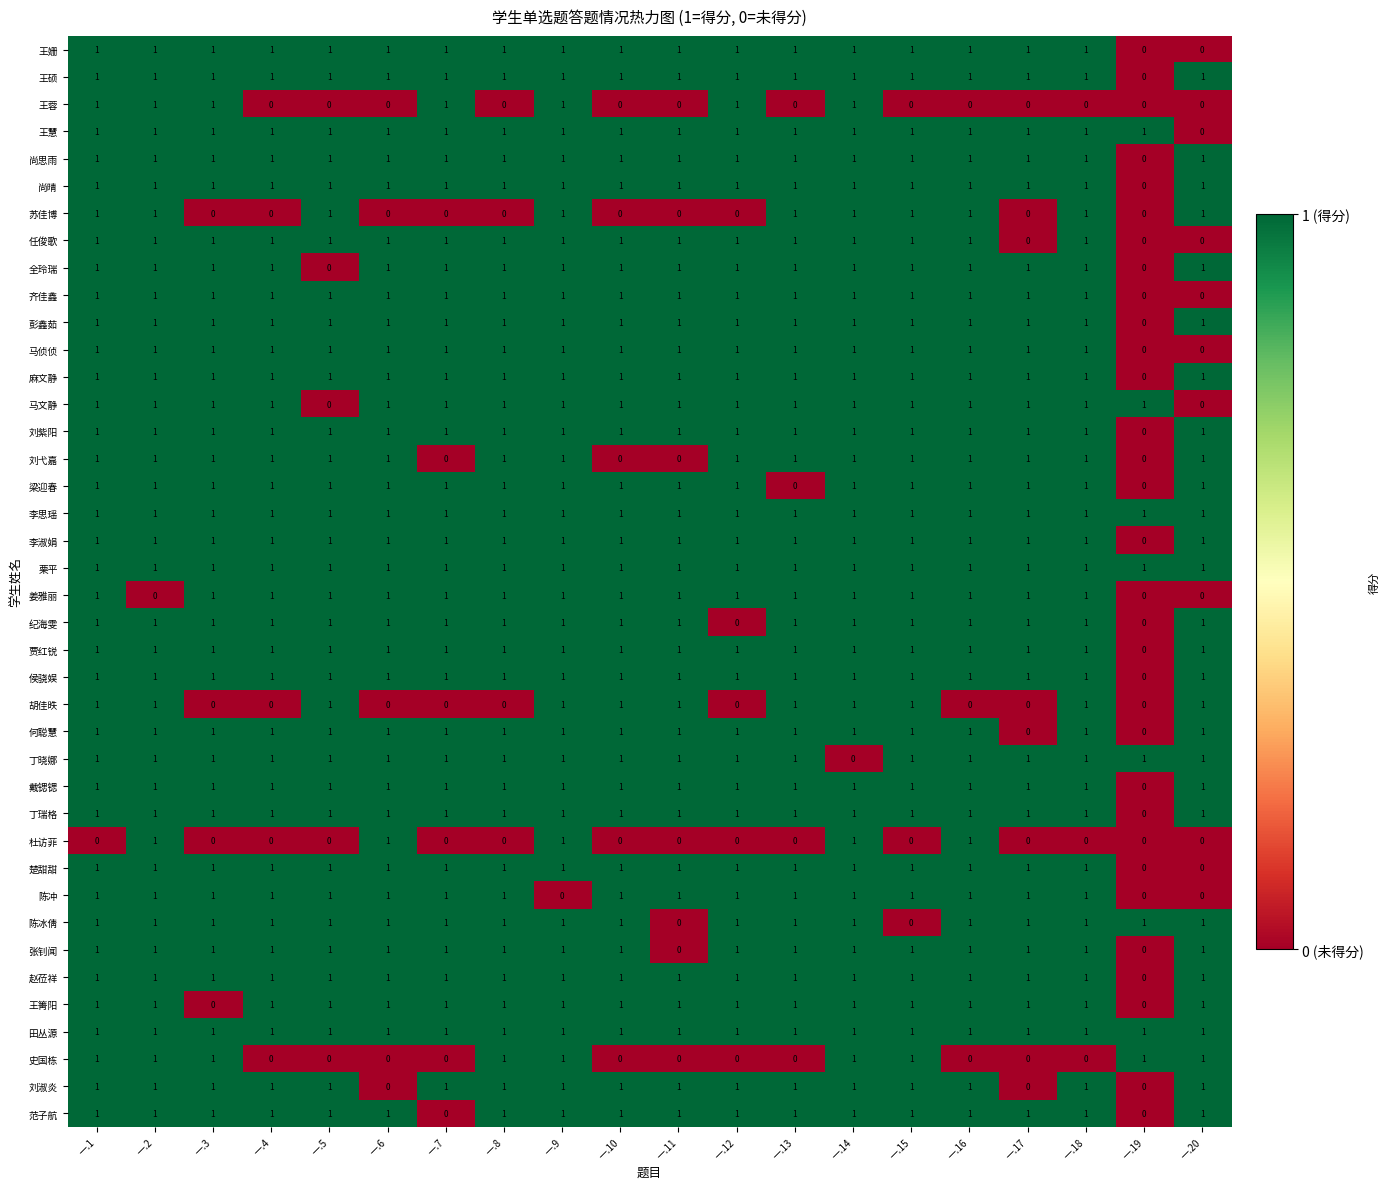

At how many categories does at least one series exceed 0?

20